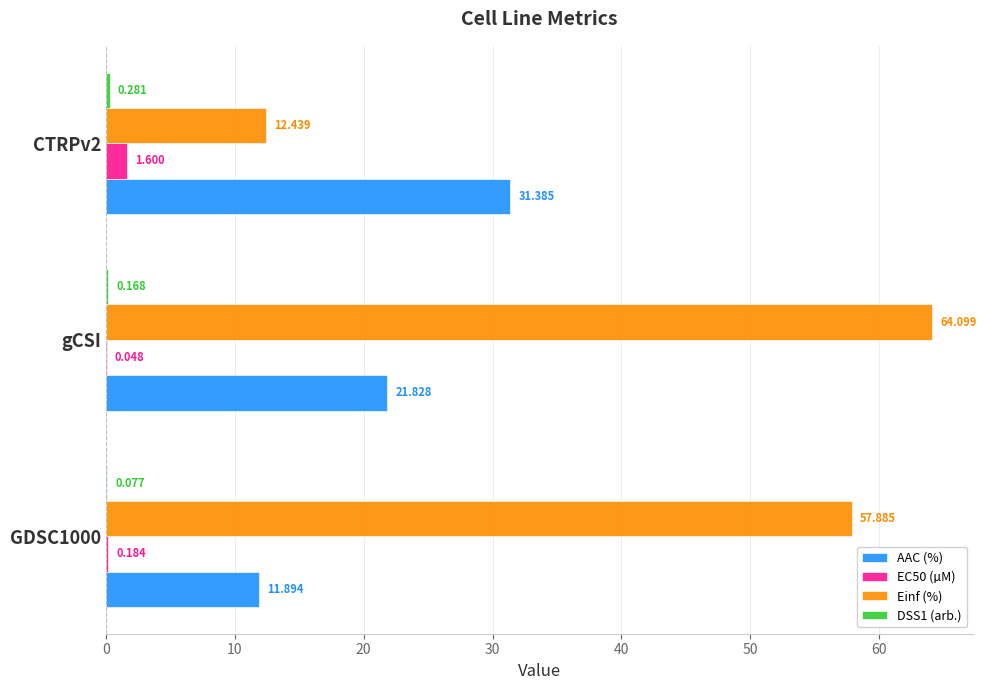

At which category is the sum across all series the highest?

gCSI